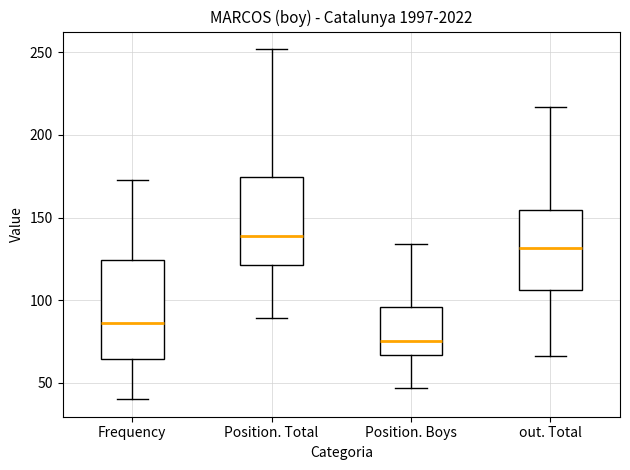

Reading left to right, read every box against the y-axis: the position of its median line, the range the box covers, and the ends of its whiskers. The values are not printed on the chart, so give them approximately, as read against the axis.

Frequency: median 85, box 65 to 125, whiskers 40 to 175
Position. Total: median 140, box 120 to 175, whiskers 90 to 250
Position. Boys: median 75, box 65 to 95, whiskers 45 to 135
out. Total: median 130, box 105 to 155, whiskers 65 to 215